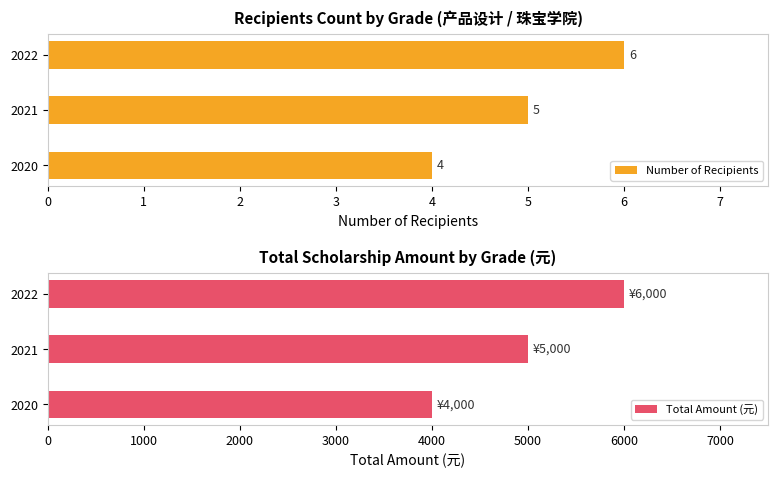

Are the bars horizontal?

Yes